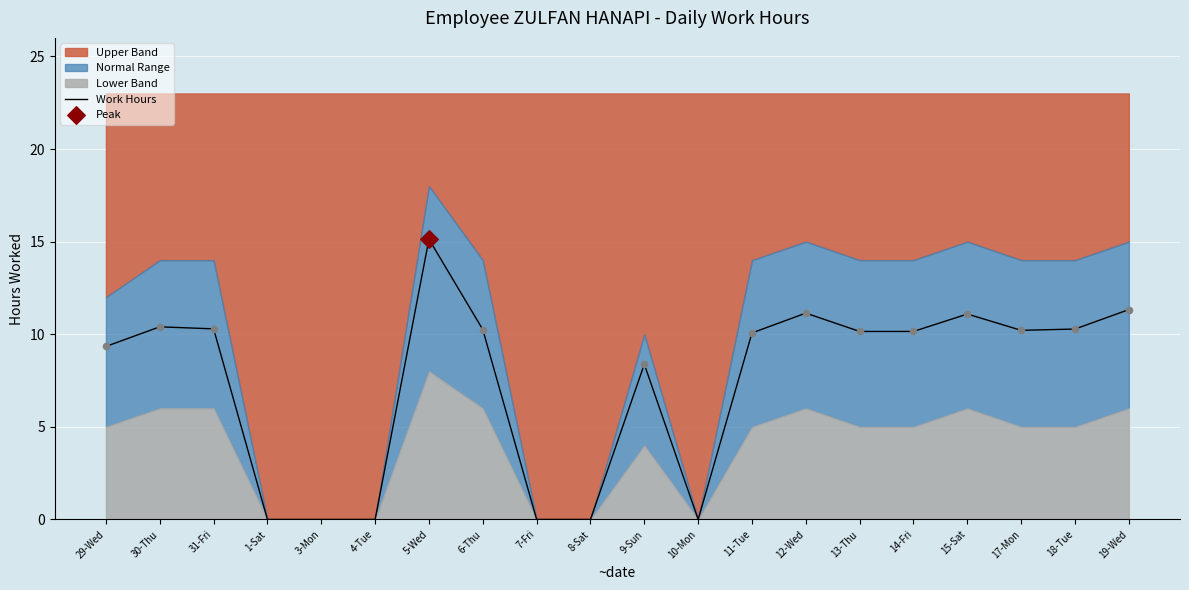

What is the change in value from 31-Fri to 10-Mon?

-10.3